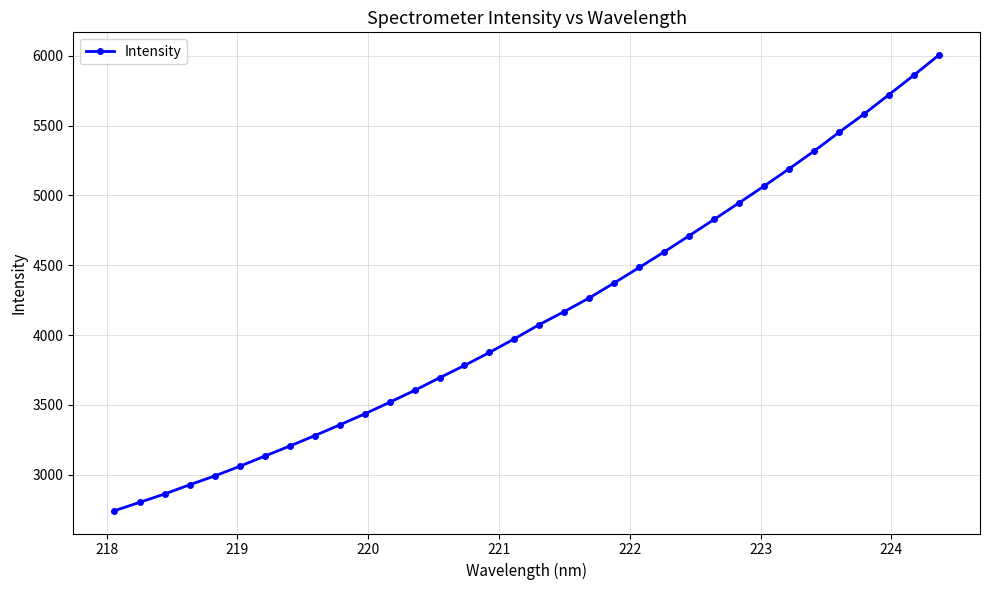

What is the minimum value shown in the chart?

2742.7